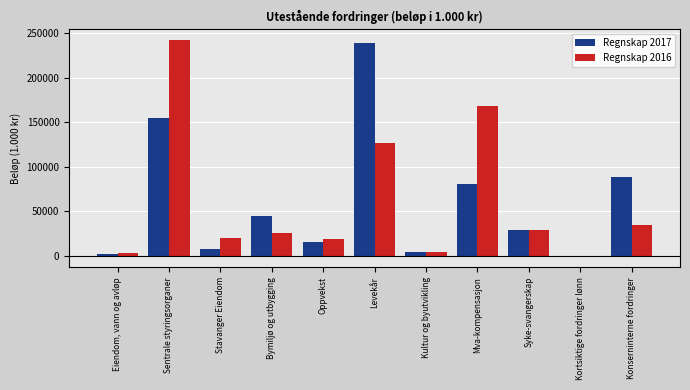

How many values in Regnskap 2017 are above zero?

10